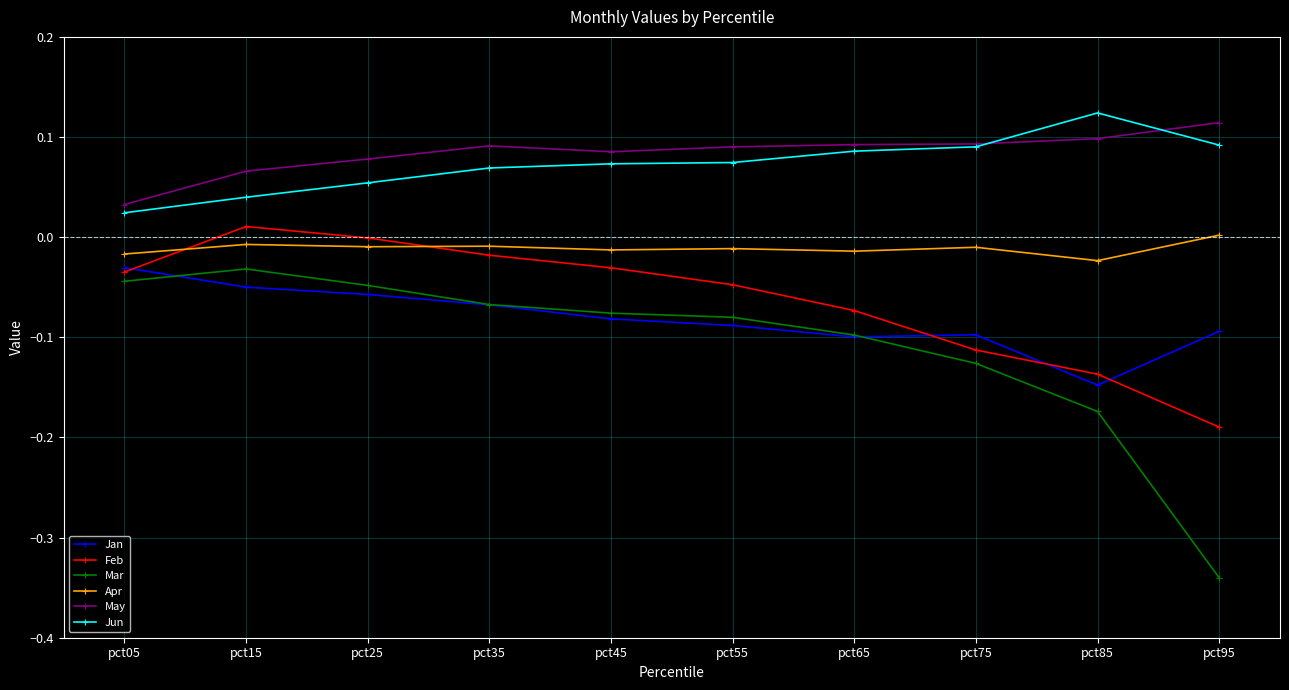

Which series has the largest total across all categories?

May